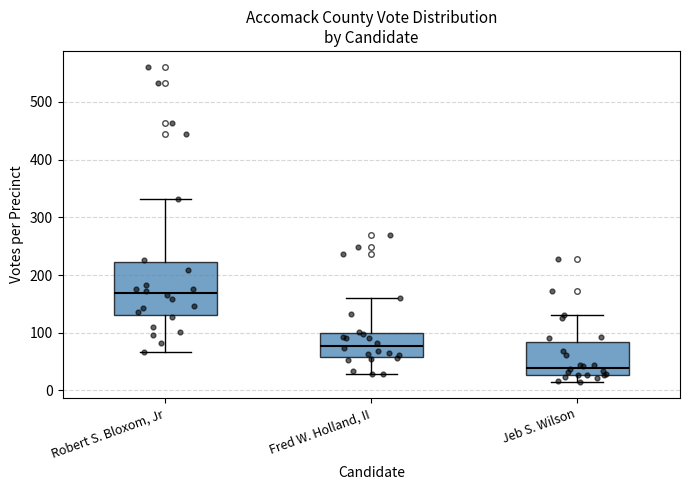

Which box is the tallest, from its lower edge to its upper edge?

Robert S. Bloxom, Jr